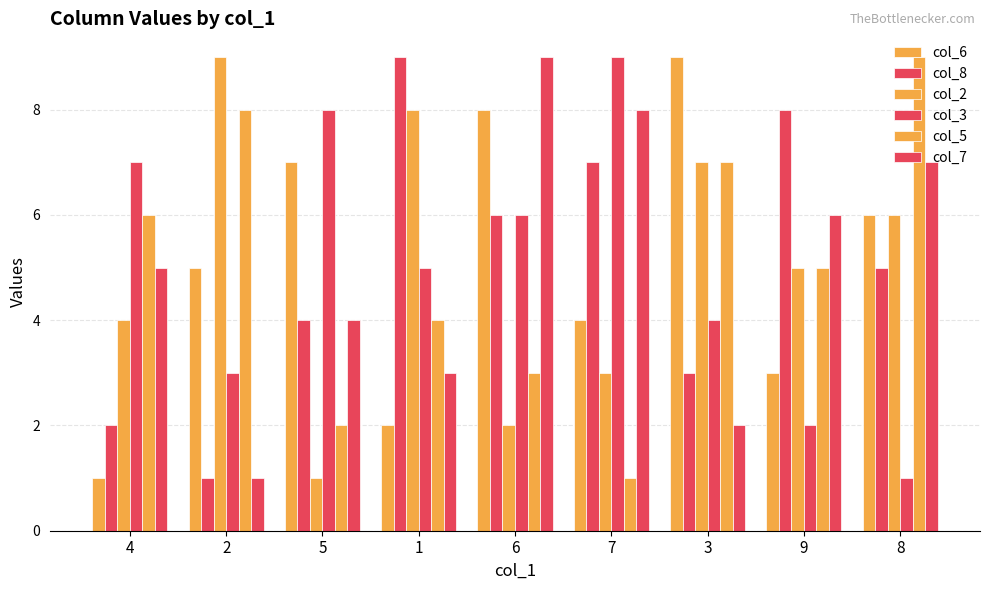

What is the difference between the col_5 values at 7 and 1?

3